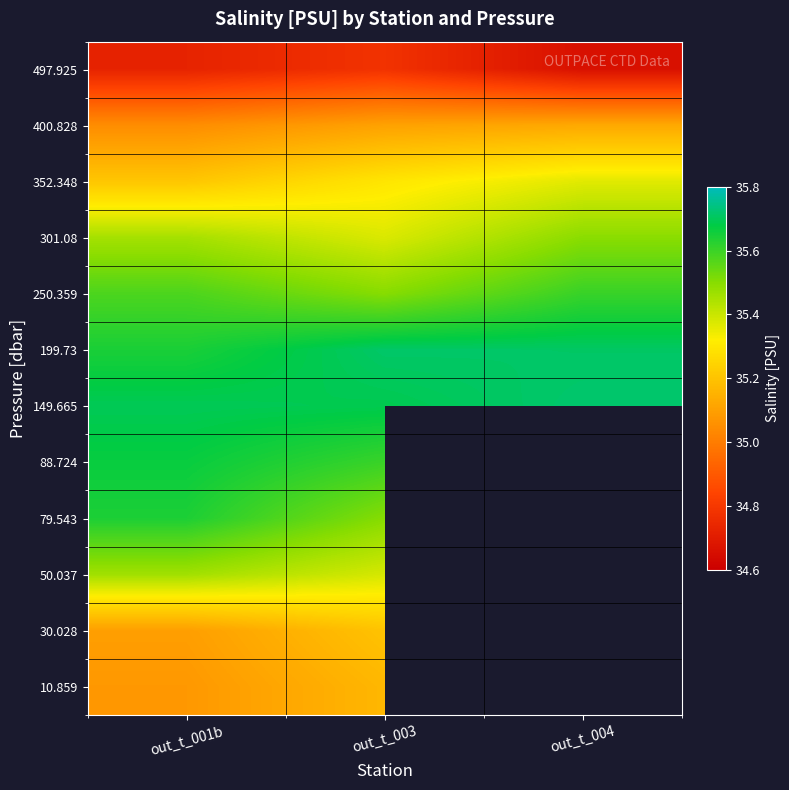

Which label corresponds to the largest value in the chart?

out_t_004